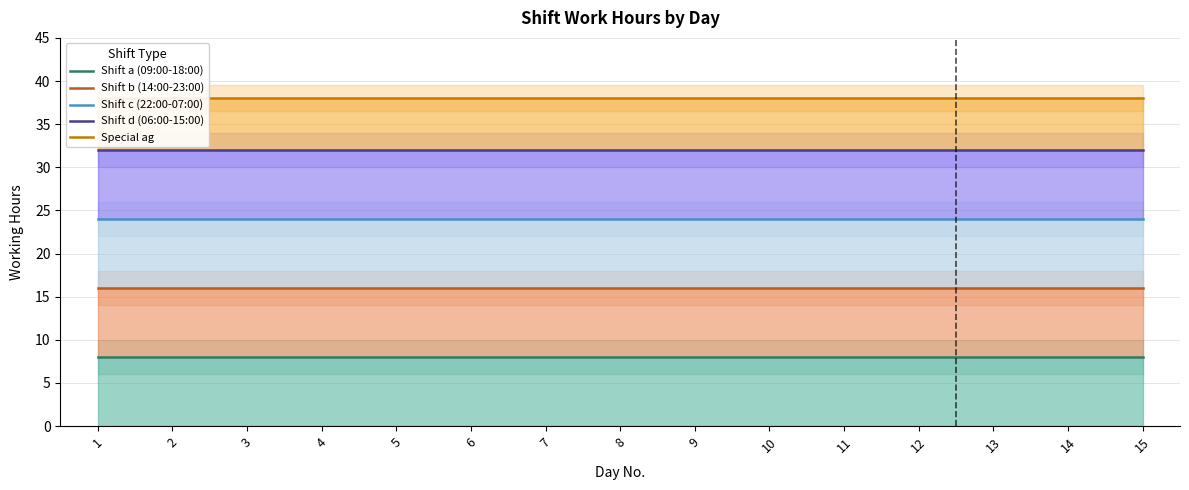

Rank the series at 2 from highest to lowest value.

Special ag, Shift d (06:00-15:00), Shift c (22:00-07:00), Shift b (14:00-23:00), Shift a (09:00-18:00)